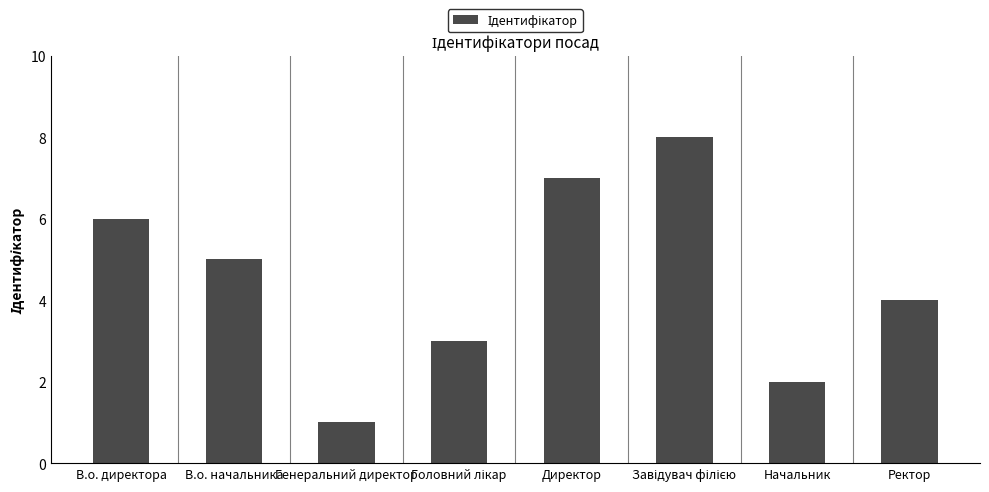

How many series are shown in this chart?

1